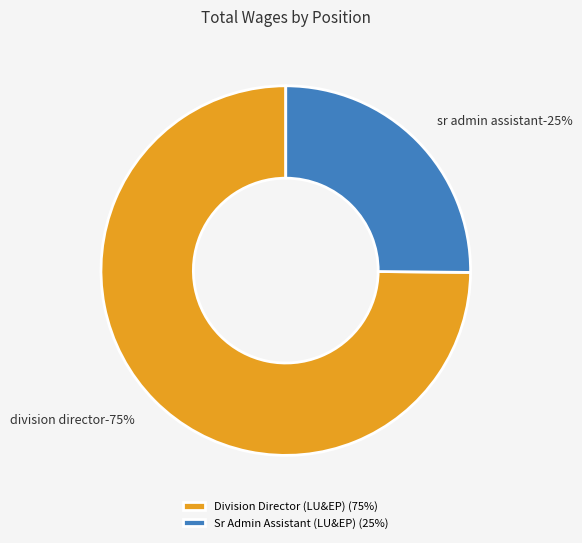

To the nearest percent, what is the difference between the Sr Admin Assistant (LU&EP) and Division Director (LU&EP) slice percentages?

50%